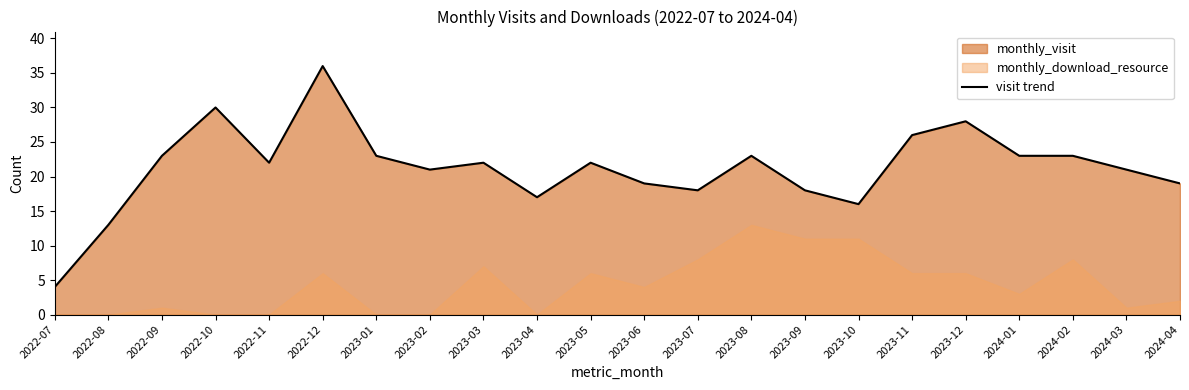

What position from the left is 2022-11?

5